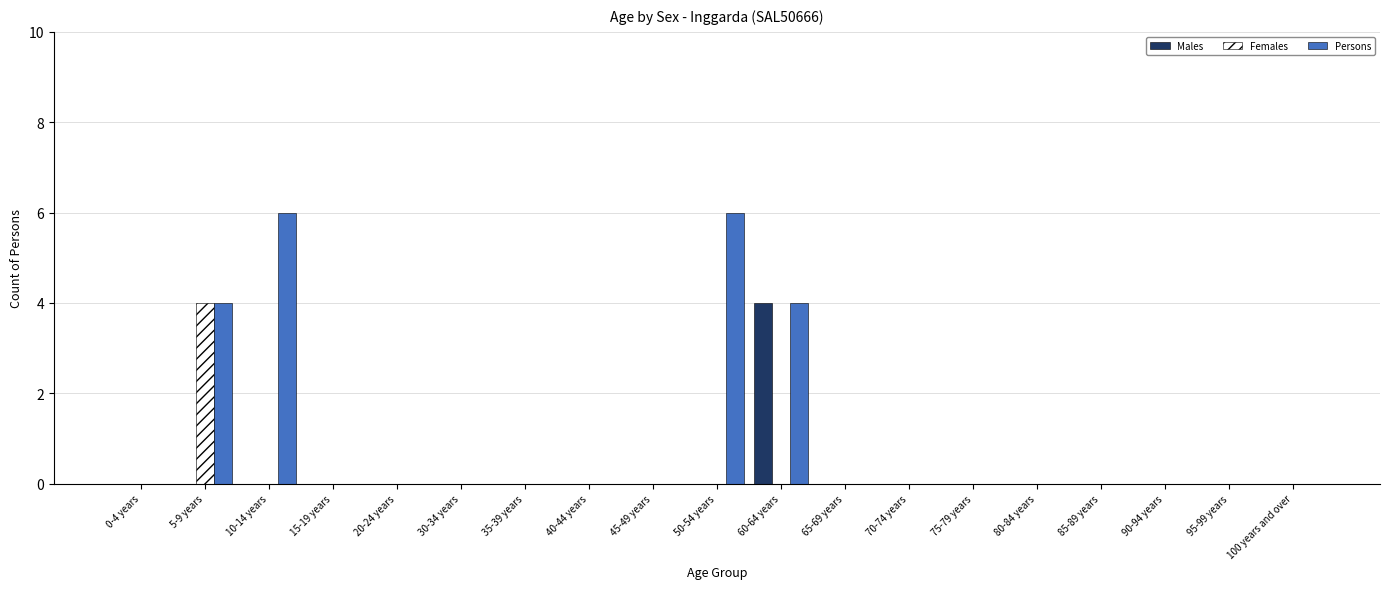

Reading right to left, what are all the values shown in this chart?

Males: 100 years and over=0	95-99 years=0	90-94 years=0	85-89 years=0	80-84 years=0	75-79 years=0	70-74 years=0	65-69 years=0	60-64 years=4	50-54 years=0	45-49 years=0	40-44 years=0	35-39 years=0	30-34 years=0	20-24 years=0	15-19 years=0	10-14 years=0	5-9 years=0	0-4 years=0
Females: 100 years and over=0	95-99 years=0	90-94 years=0	85-89 years=0	80-84 years=0	75-79 years=0	70-74 years=0	65-69 years=0	60-64 years=0	50-54 years=0	45-49 years=0	40-44 years=0	35-39 years=0	30-34 years=0	20-24 years=0	15-19 years=0	10-14 years=0	5-9 years=4	0-4 years=0
Persons: 100 years and over=0	95-99 years=0	90-94 years=0	85-89 years=0	80-84 years=0	75-79 years=0	70-74 years=0	65-69 years=0	60-64 years=4	50-54 years=6	45-49 years=0	40-44 years=0	35-39 years=0	30-34 years=0	20-24 years=0	15-19 years=0	10-14 years=6	5-9 years=4	0-4 years=0